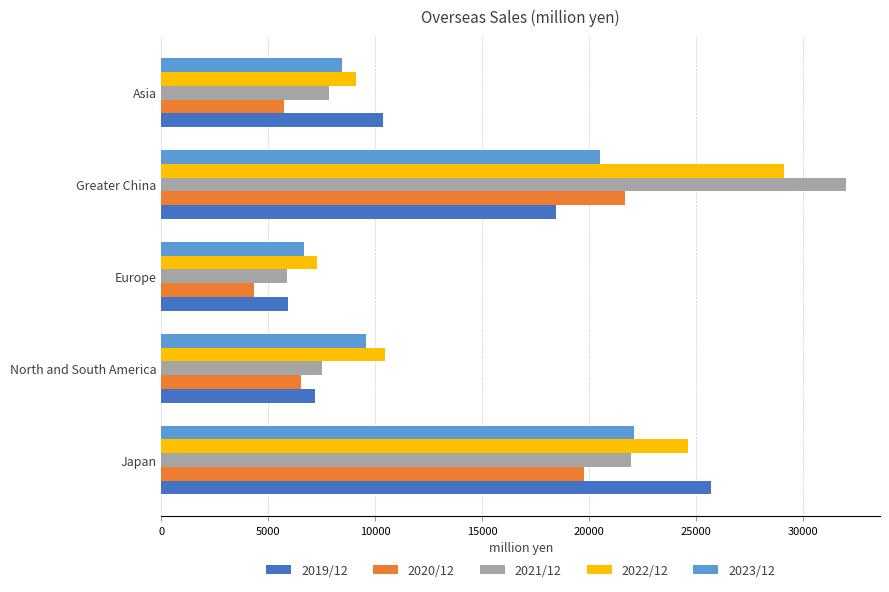

Is it true that 2022/12 equals 9080 at Asia?

True